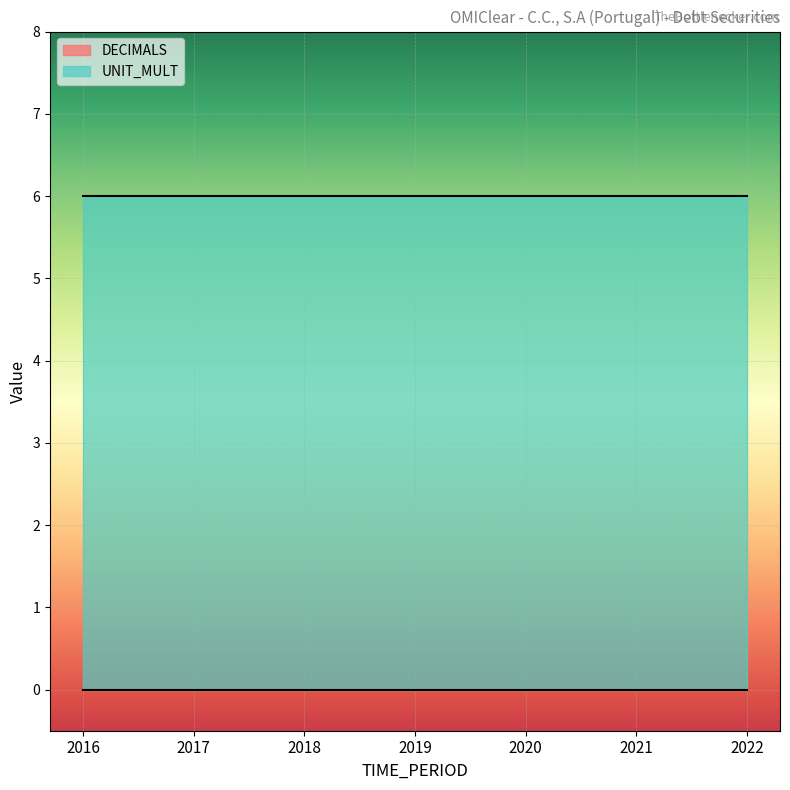

At how many categories does at least one series exceed 4?

7